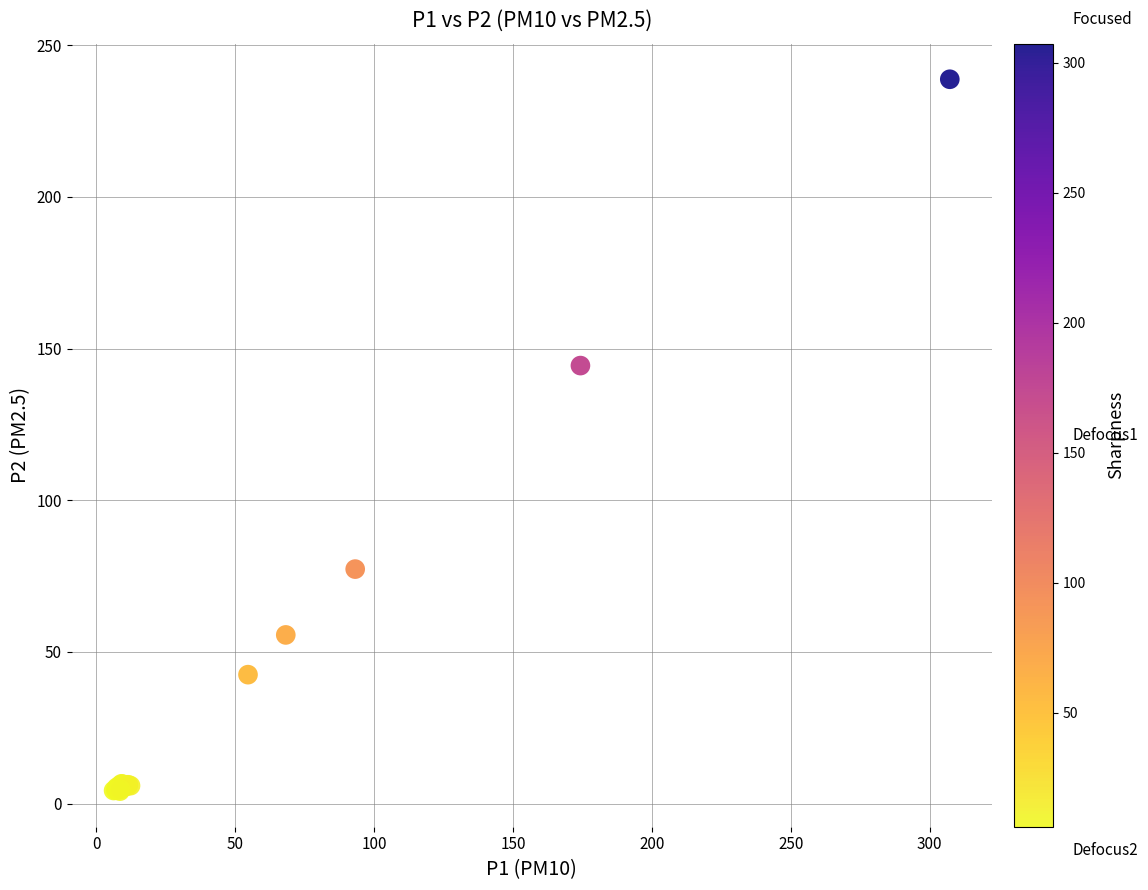

What Y value in the scatter plot is closest to 121?

144.4